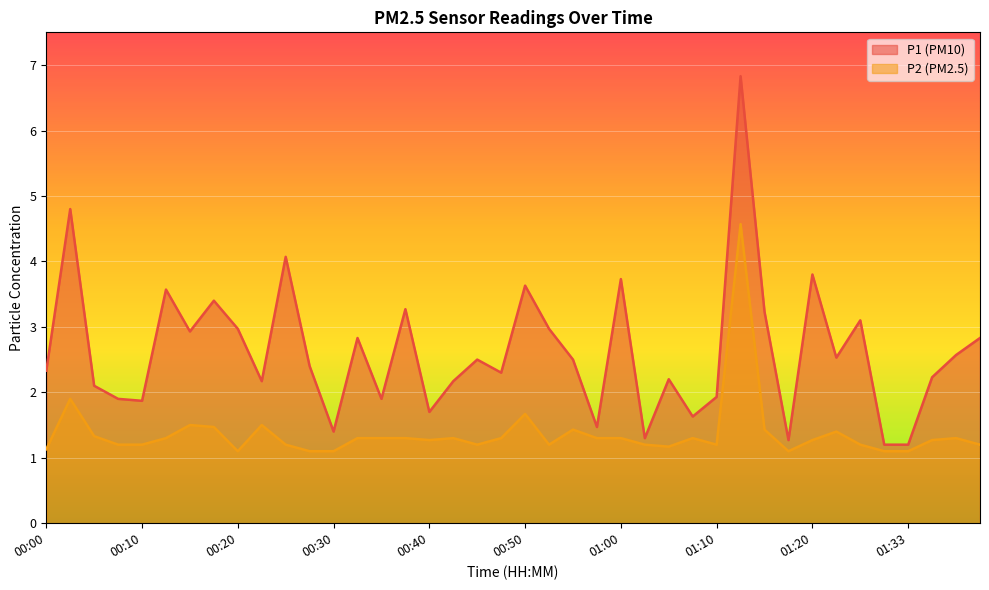

Is the value of P1 at 00:30 greater than the value of P2 at 01:10?

Yes